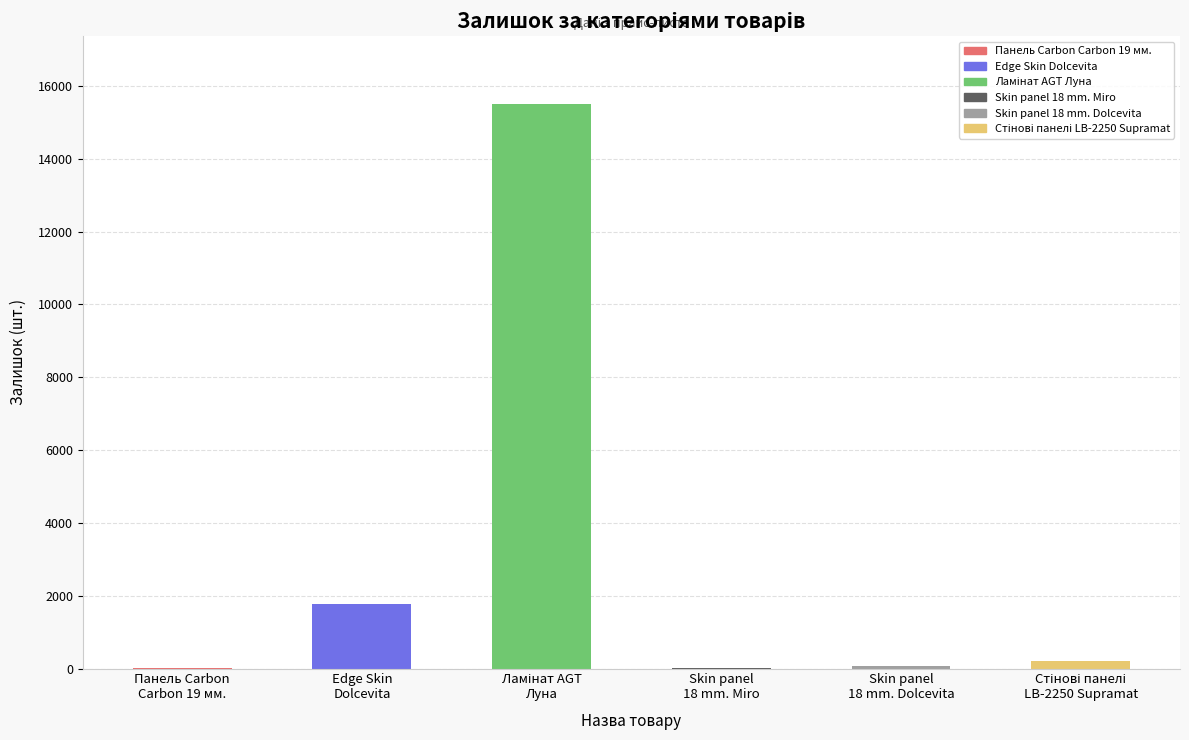

What is the greatest value displayed?

15498